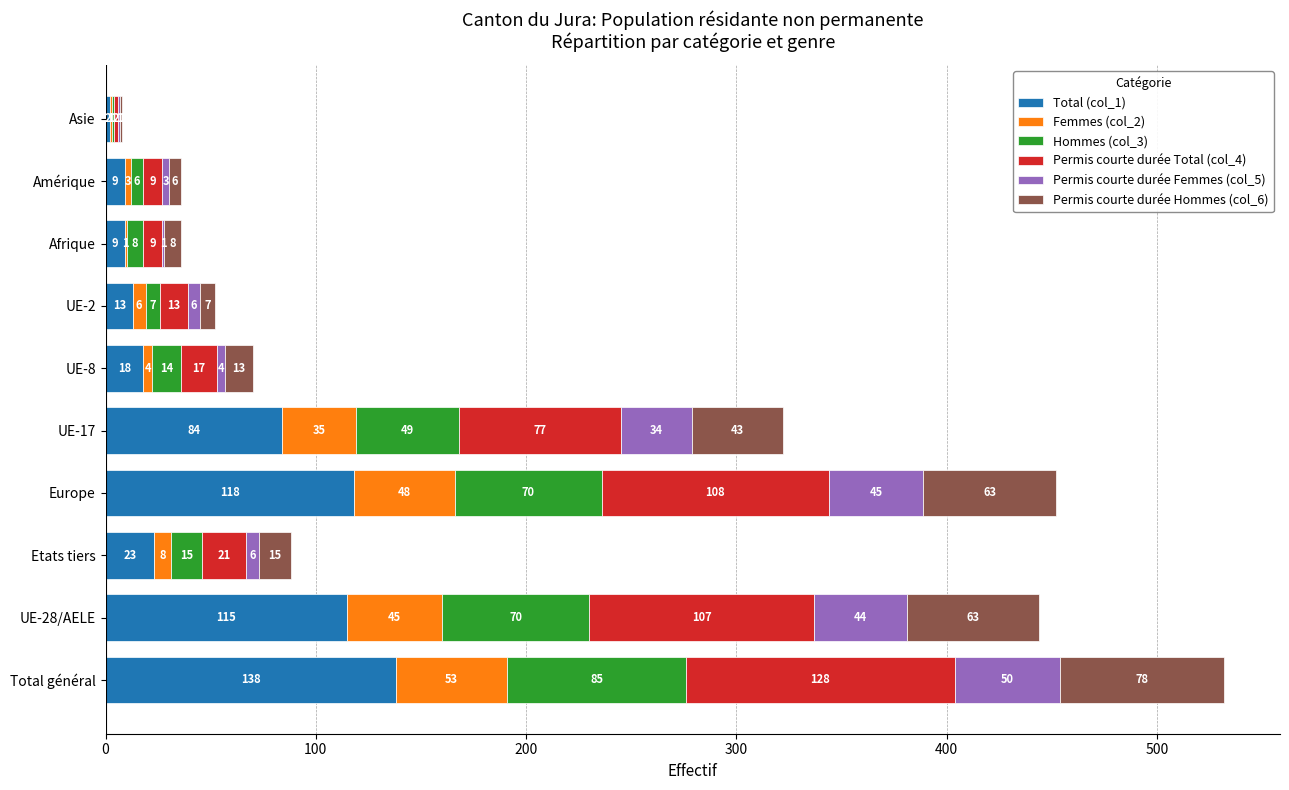

The Total (col_1) series shows 118 at Europe. True or false?

True